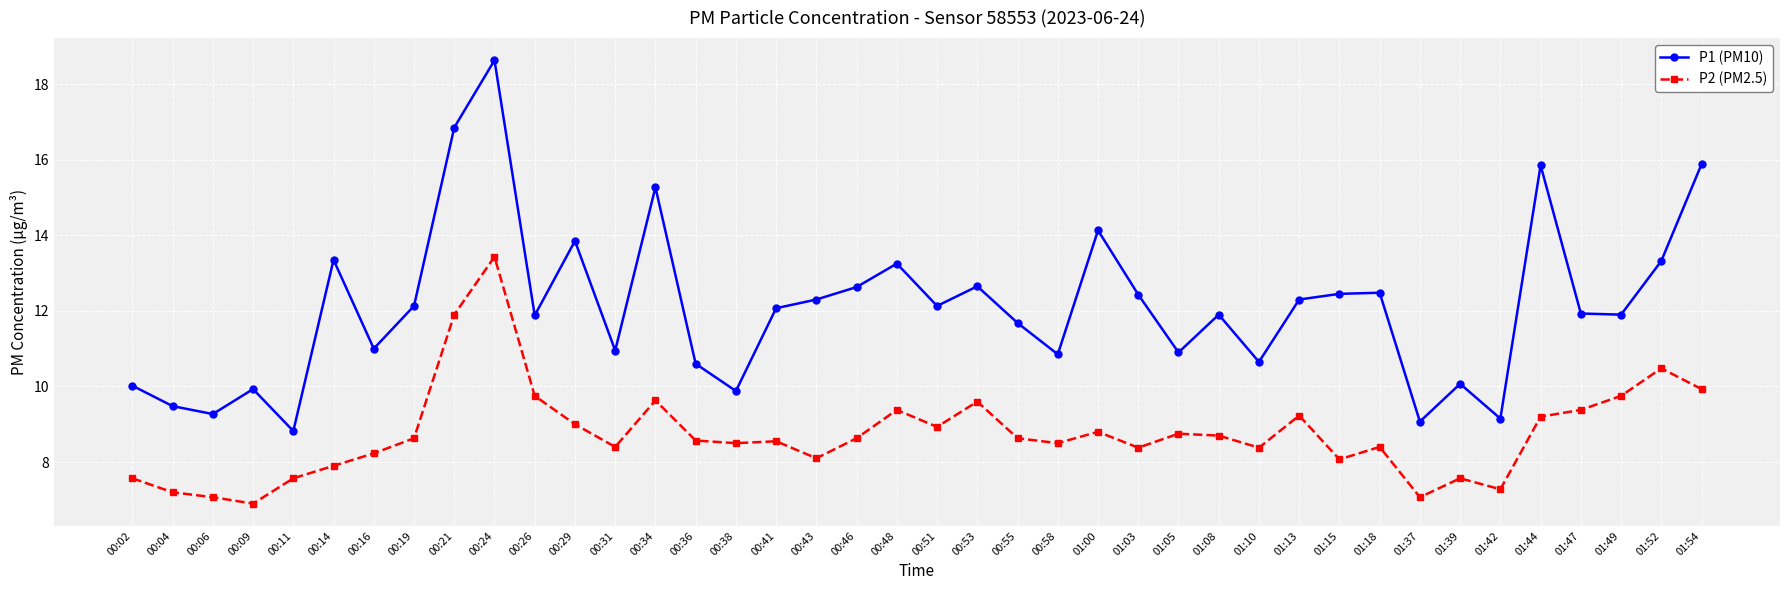

At 01:18, list the series in order from largest to smallest.

P1 (PM10), P2 (PM2.5)